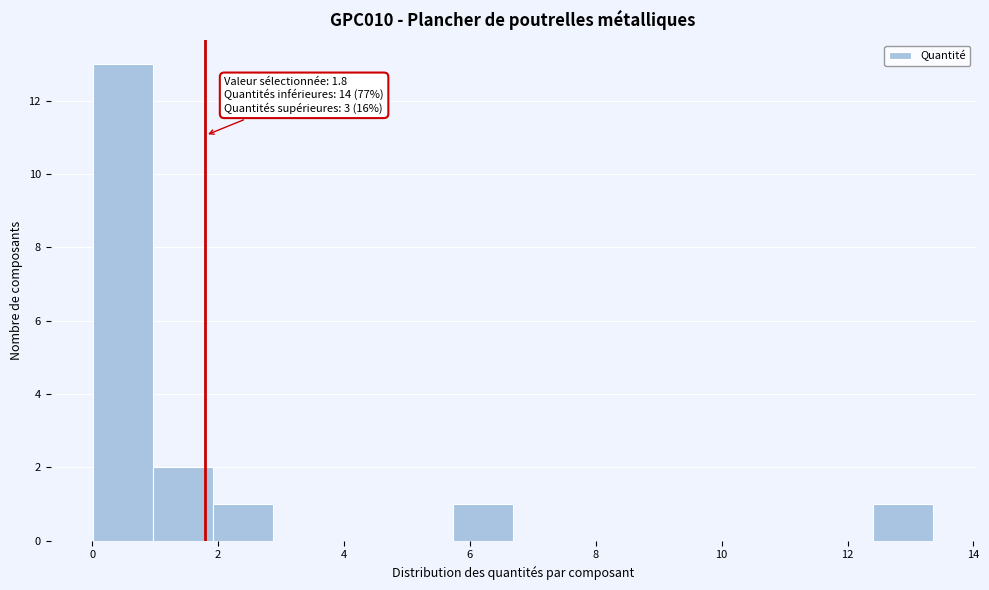

Over which range of the x-axis is the bar tallest?

0.0 to 1.0